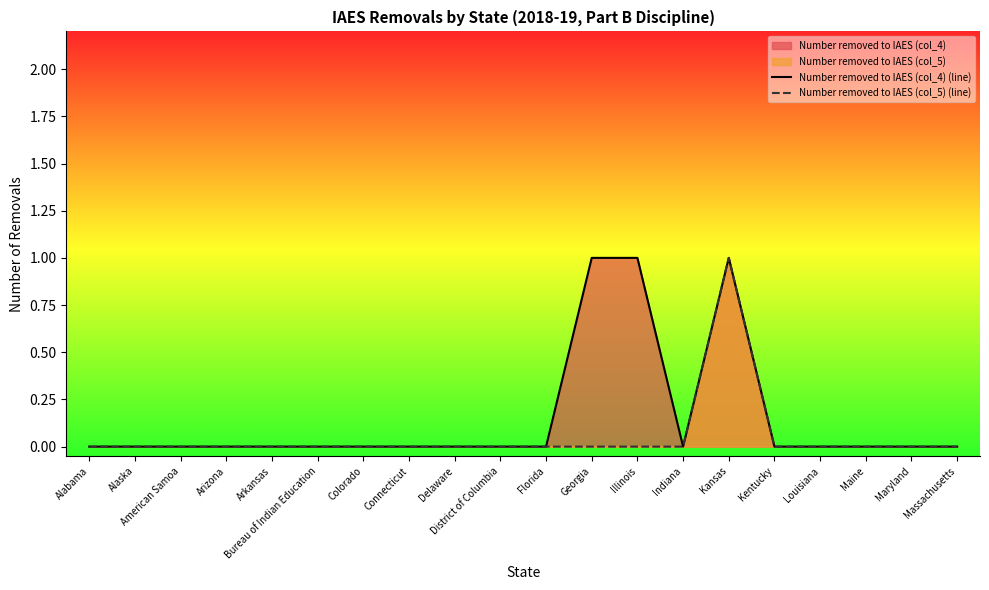

True or false: Number removed to IAES (col_5) (line) and Number removed to IAES (col_4) (line) intersect in this chart.

False